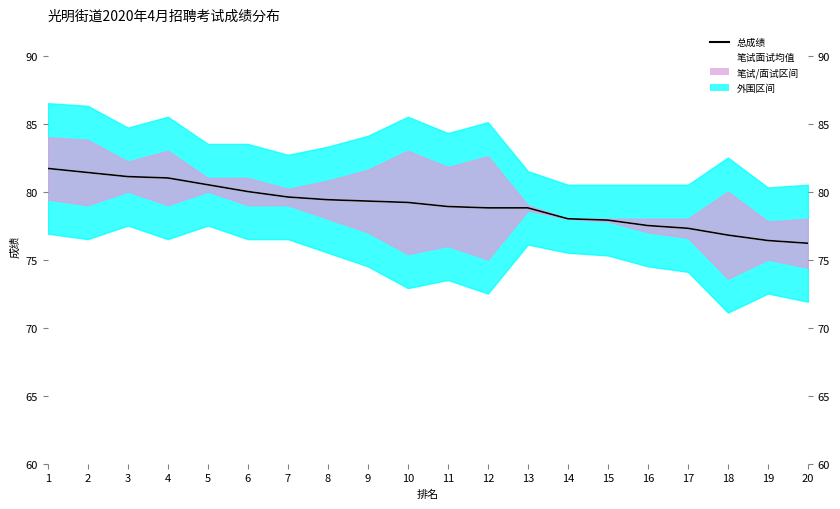

What is the approximate value of 总成绩 at 6?

80.0